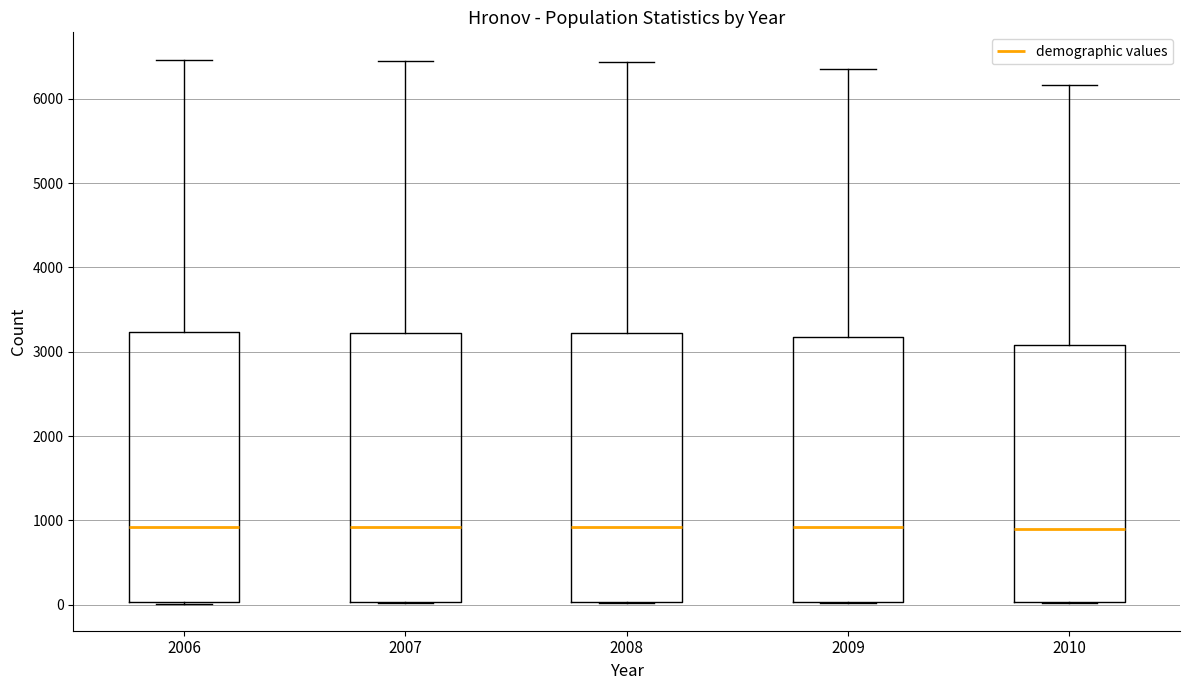

Reading left to right, transcribe this box plot: for each box, give where its median line is, the range the box spans, and where its two whiskers end, as read against the y-axis. The values are not printed on the chart, so give them approximately, as read against the axis.

2006: median 900, box 0 to 3200, whiskers 0 to 6500
2007: median 900, box 0 to 3200, whiskers 0 to 6400
2008: median 900, box 0 to 3200, whiskers 0 to 6400
2009: median 900, box 0 to 3200, whiskers 0 to 6400
2010: median 900, box 0 to 3100, whiskers 0 to 6200